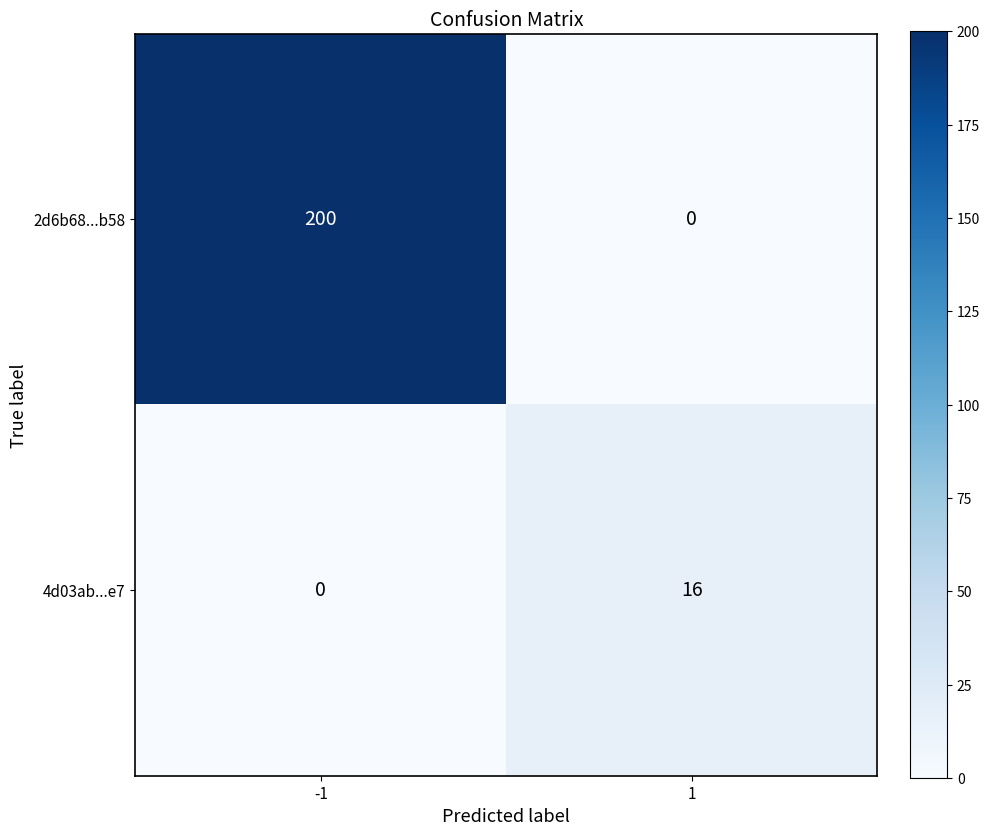

What is the average value of the 4d03ab...e7 series?

8